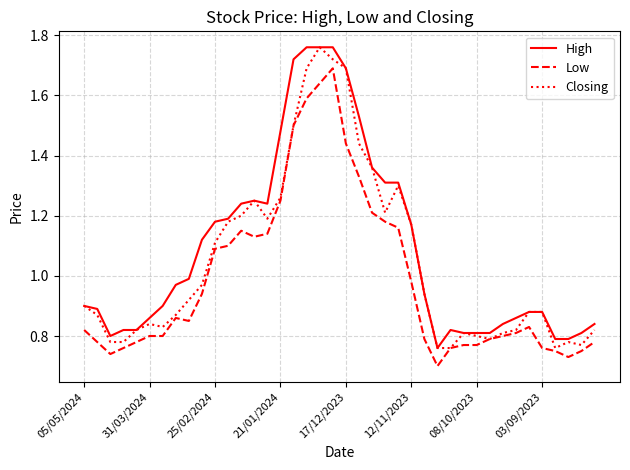

Rank the series by their average value, from highest to lowest.

High, Closing, Low